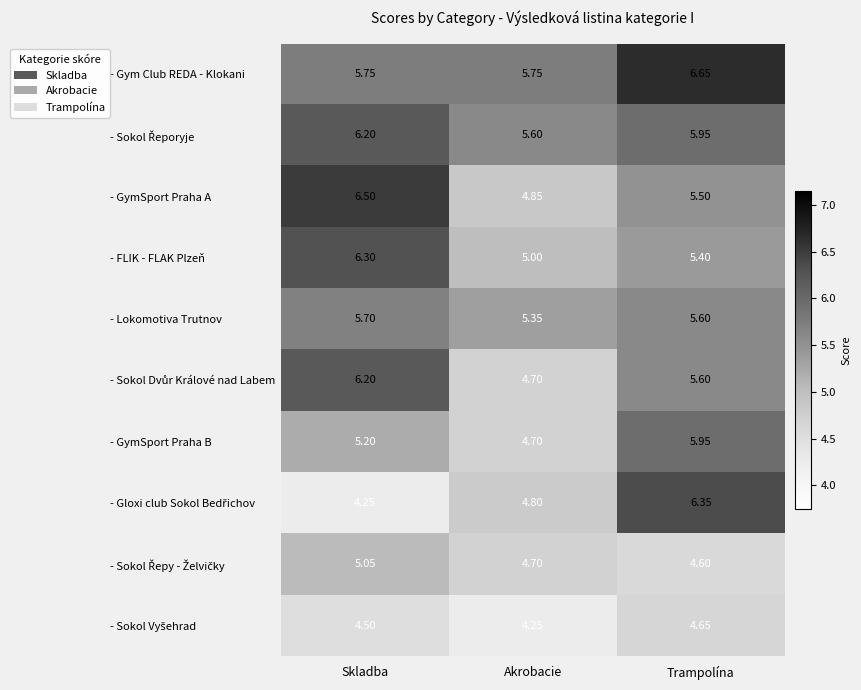

Which series has the largest total across all categories?

- Gym Club REDA - Klokani